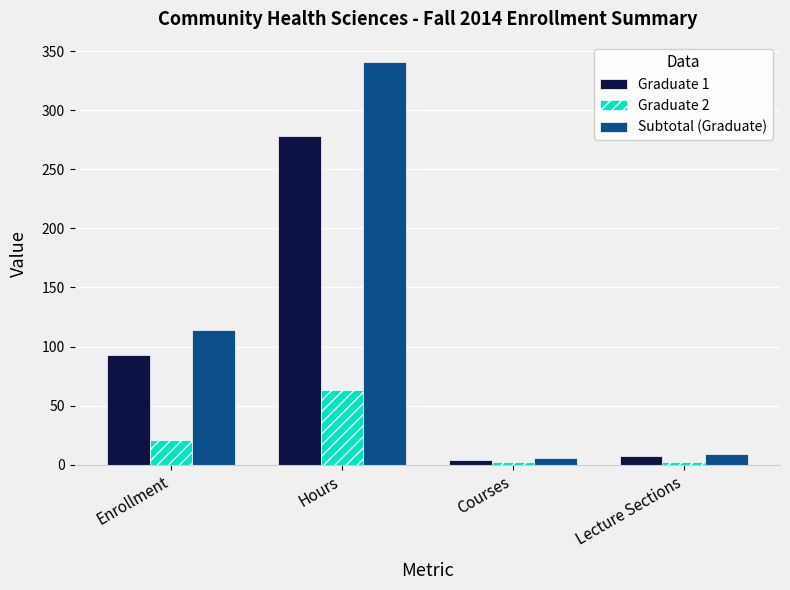

What is the greatest value displayed?

341